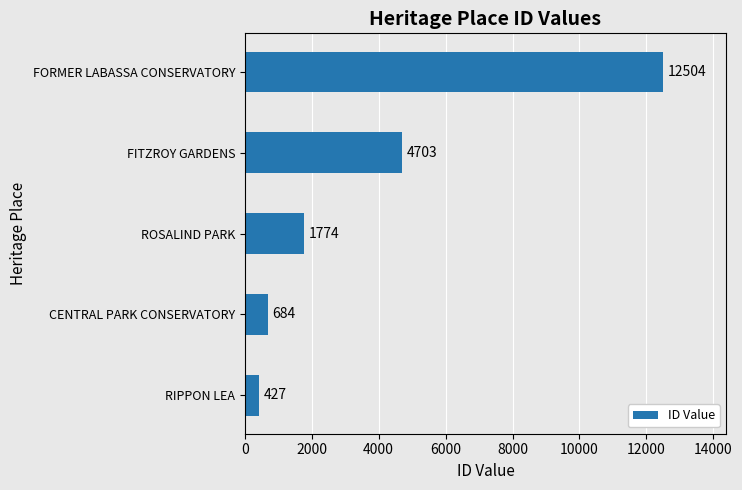

Rank the categories by value from highest to lowest.

FORMER LABASSA CONSERVATORY, FITZROY GARDENS, ROSALIND PARK, CENTRAL PARK CONSERVATORY, RIPPON LEA